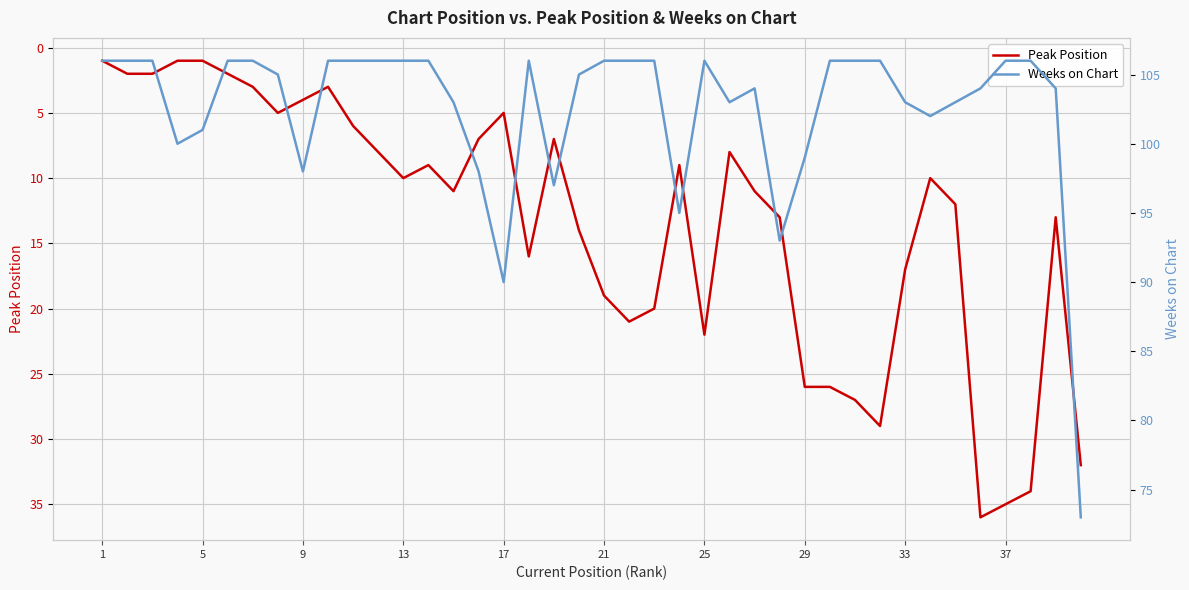

Reading right to left, what are all the values shown in this chart?

Peak Position: 32	13	34	35	36	12	10	17	29	27	26	26	13	11	8	22	9	20	21	19	14	7	16	5	7	11	9	10	8	6	3	4	5	3	2	1	1	2	2	1
Weeks on Chart: 73	104	106	106	104	103	102	103	106	106	106	99	93	104	103	106	95	106	106	106	105	97	106	90	98	103	106	106	106	106	106	98	105	106	106	101	100	106	106	106